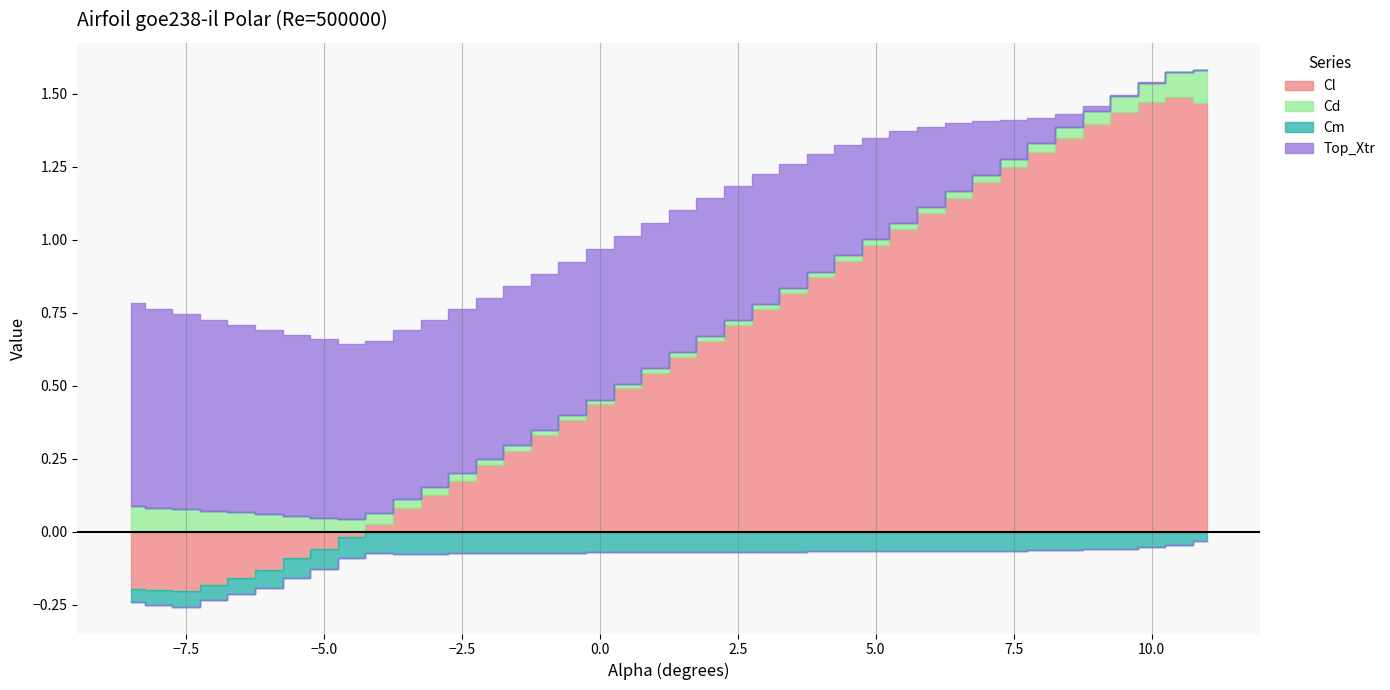

How many categories are shown in the chart?

40